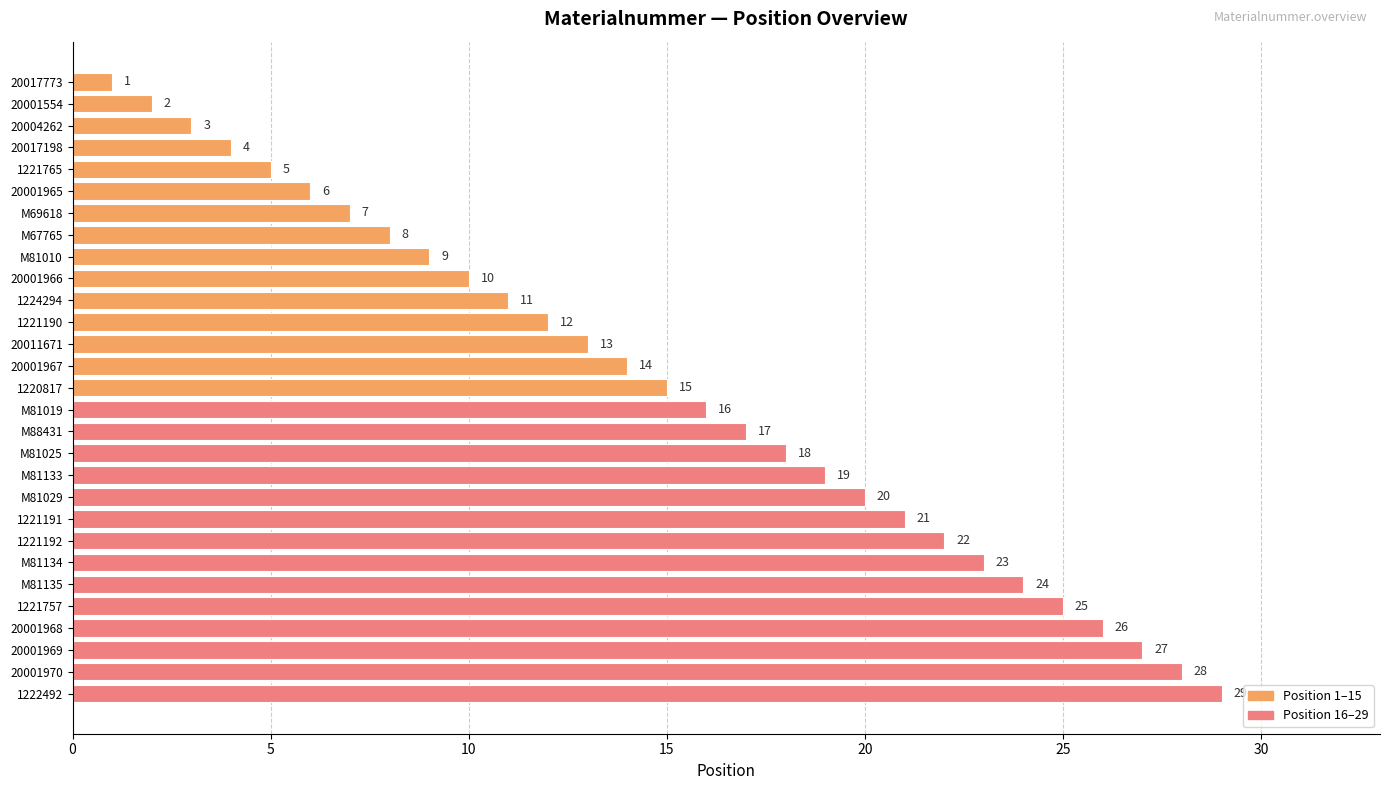

What is the smallest value displayed?

1